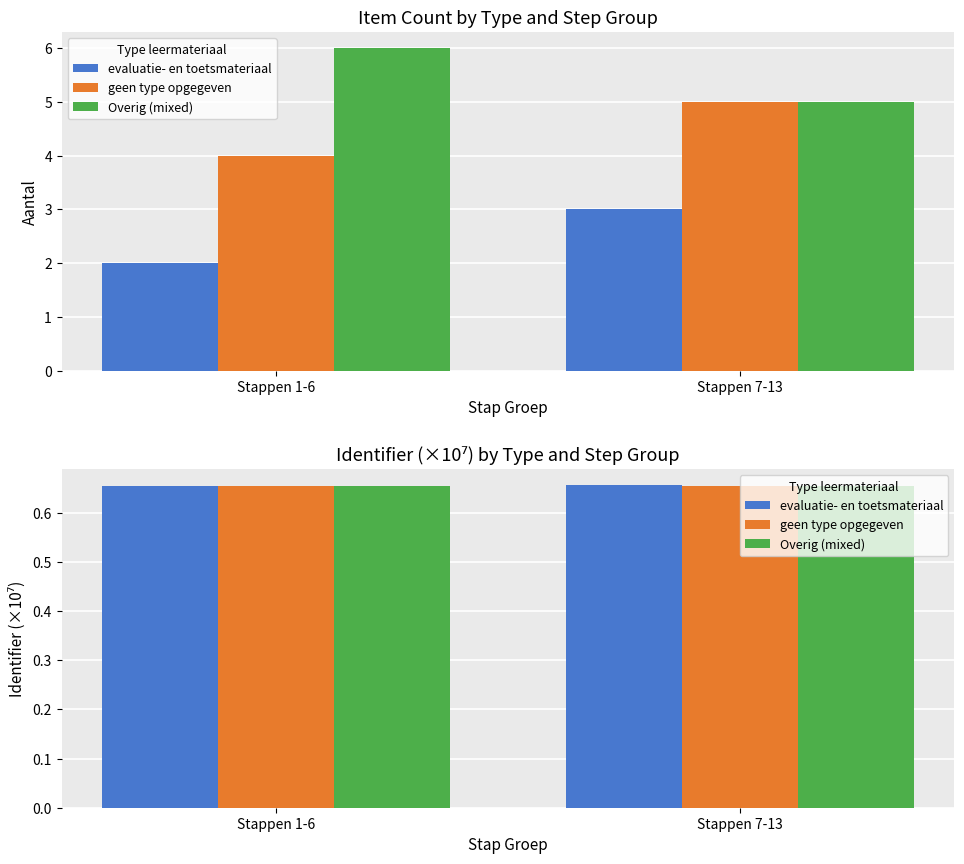

List the labels in order of evaluatie- en toetsmateriaal value, smallest first.

Stappen 1-6, Stappen 7-13